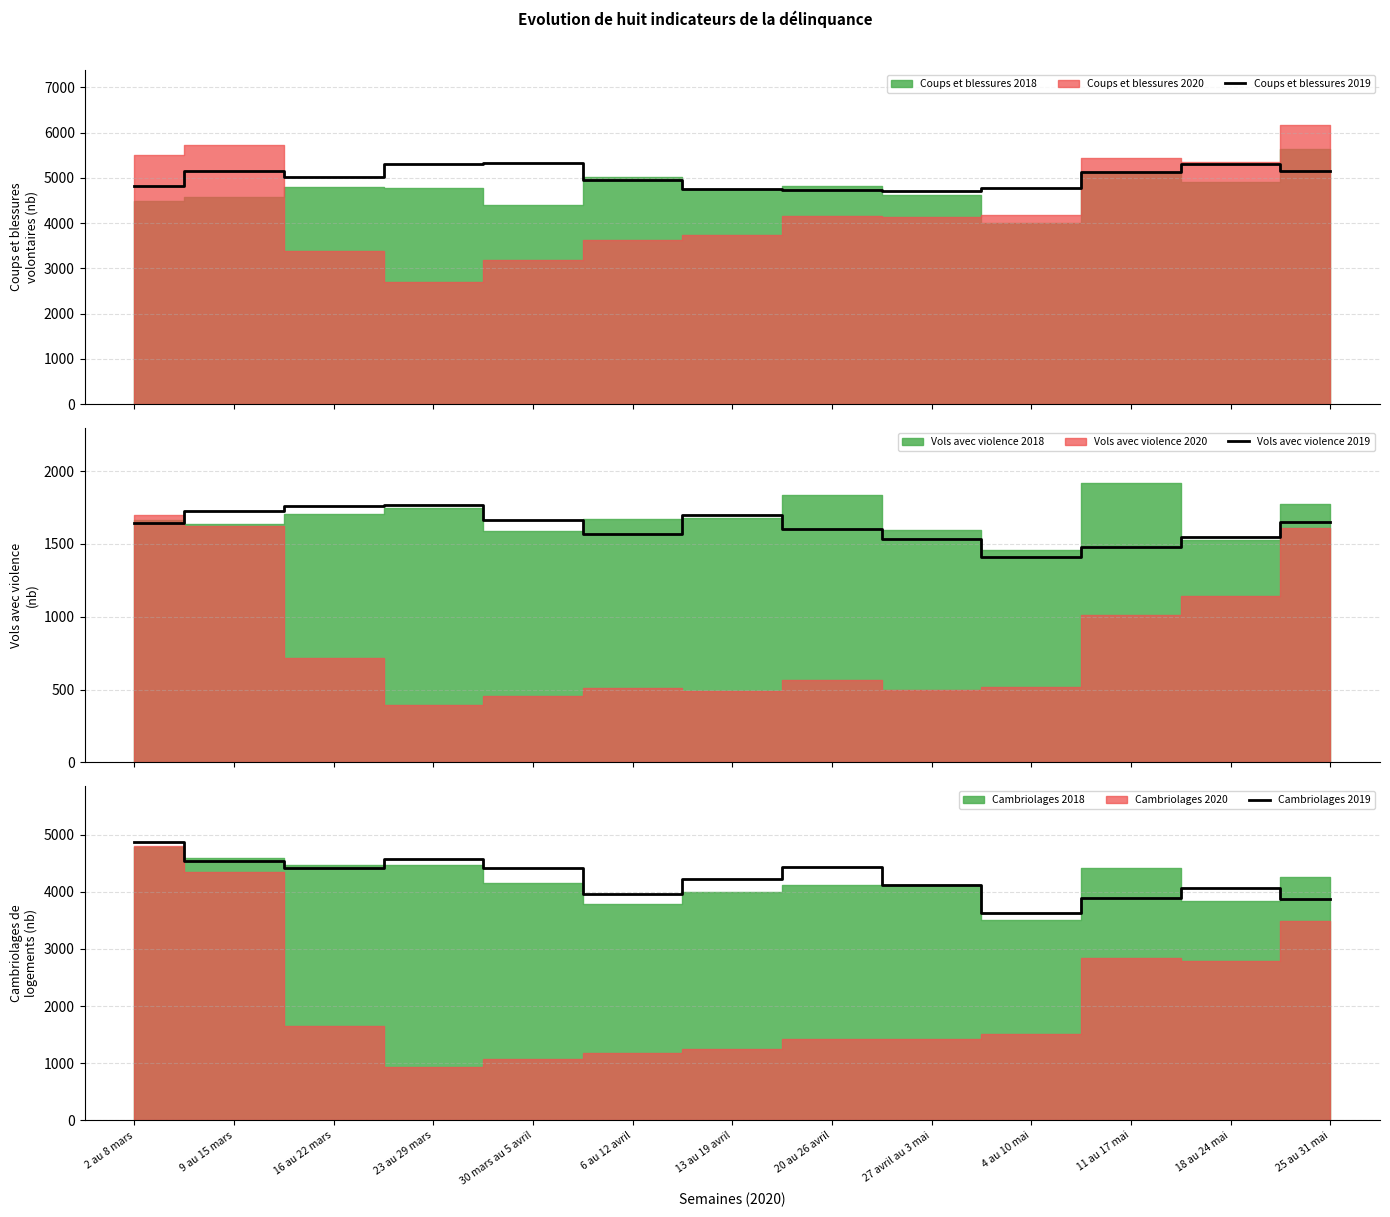

The value of Cambriolages 2019 at 6 au 12 avril is 3971. True or false?

True